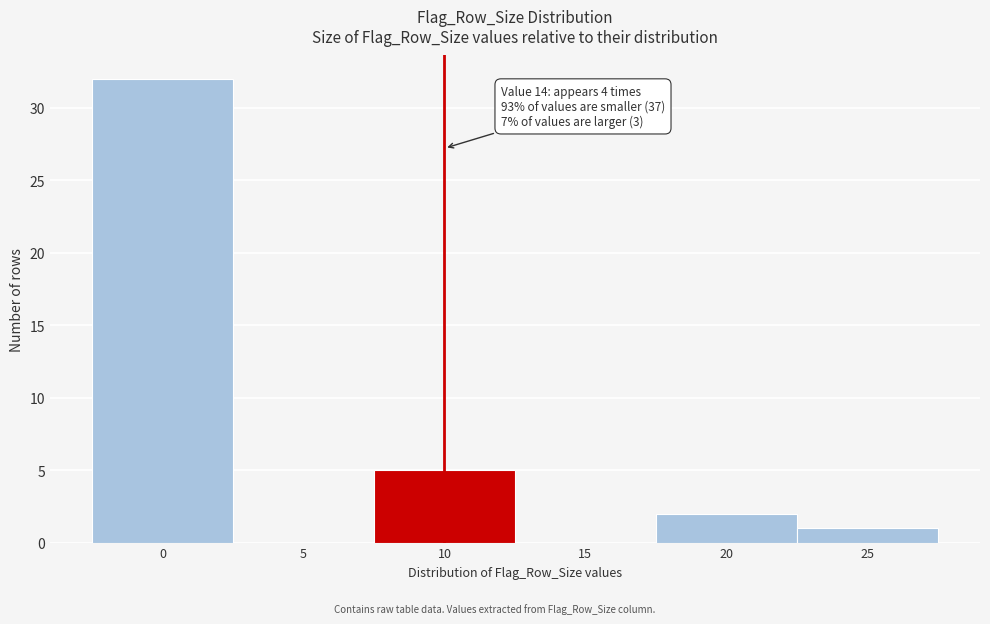

Reading left to right, transcribe all the data shown in this chart.

0=32	5=0	10=5	15=0	20=2	25=1